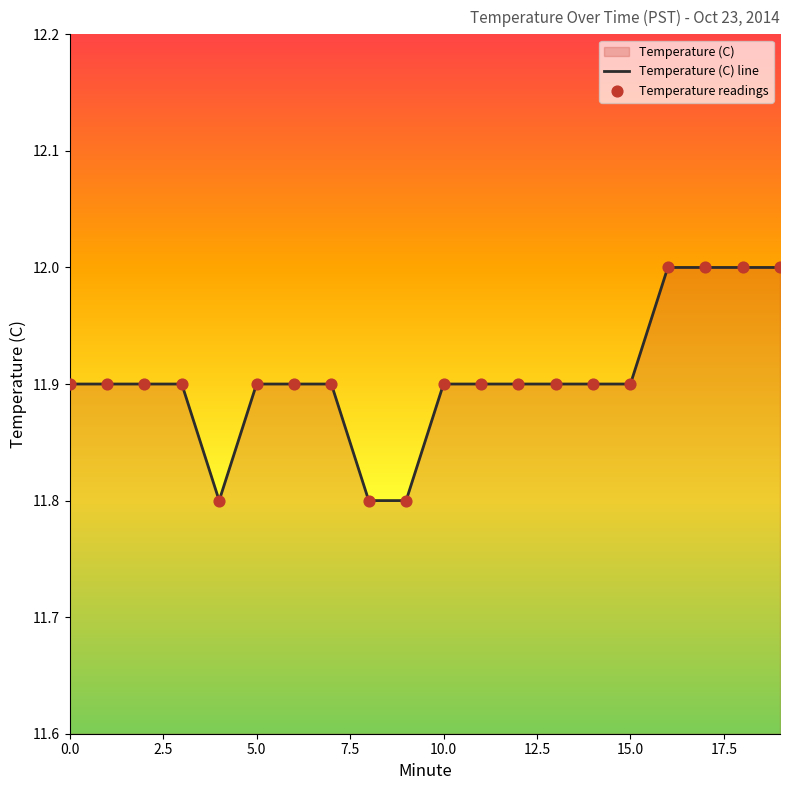

Approximately how many times larger is the value at 7 compared to 11?

1.0